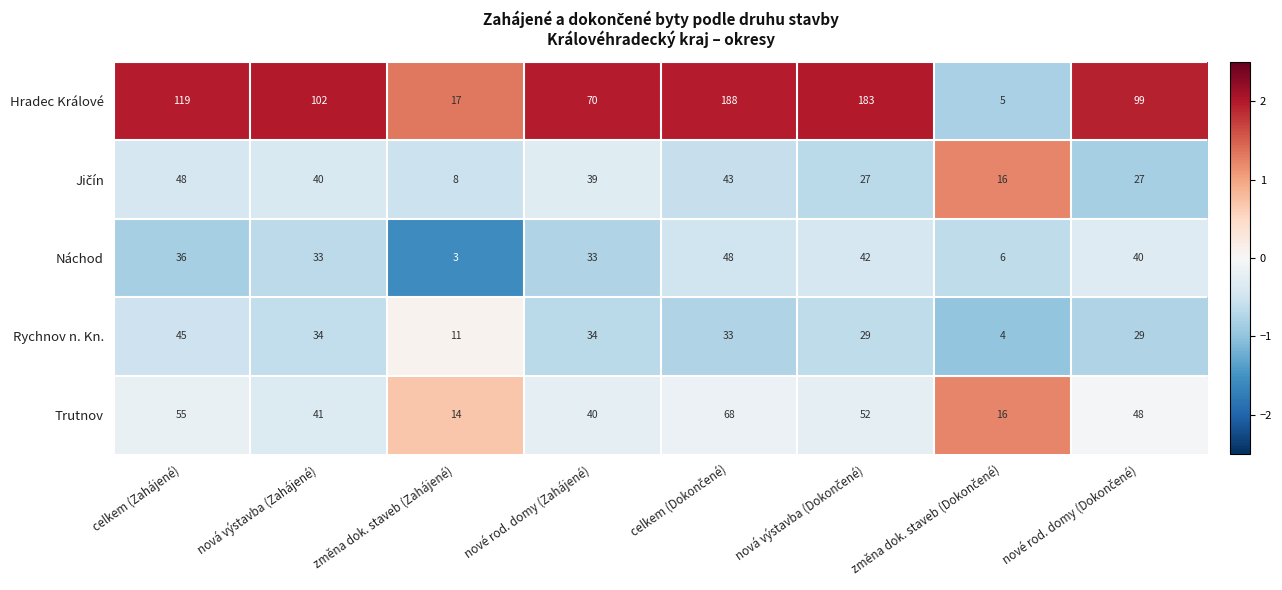

At which category does the chart reach its minimum across all series?

změna dok. staveb (Zahájené)